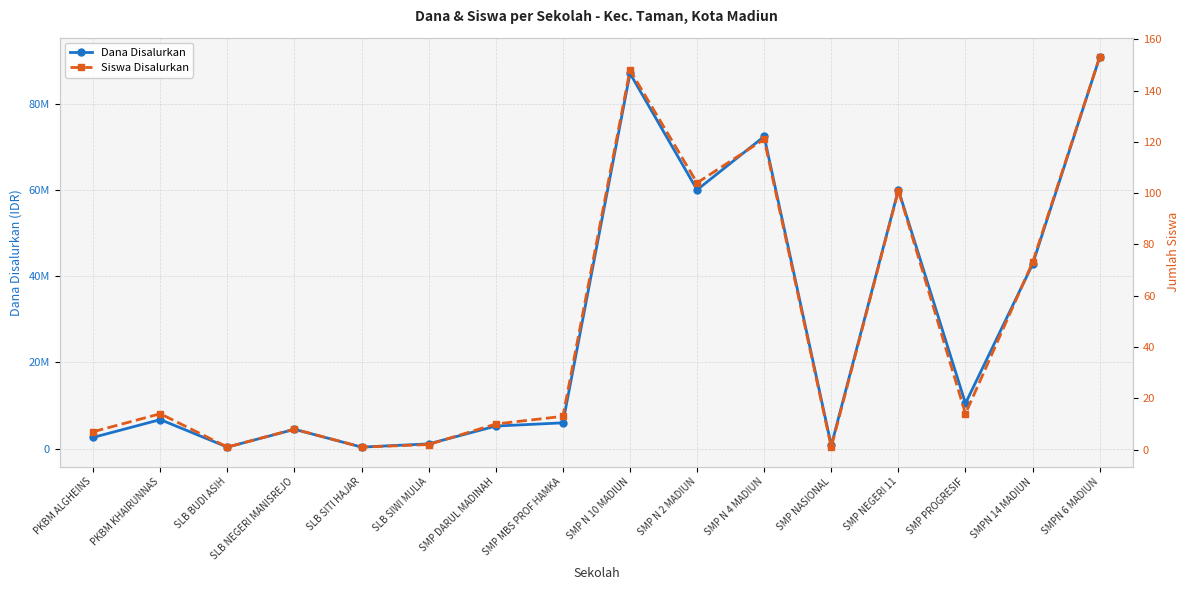

What is the value of the Siswa Disalurkan point at the 15th from the left?

73